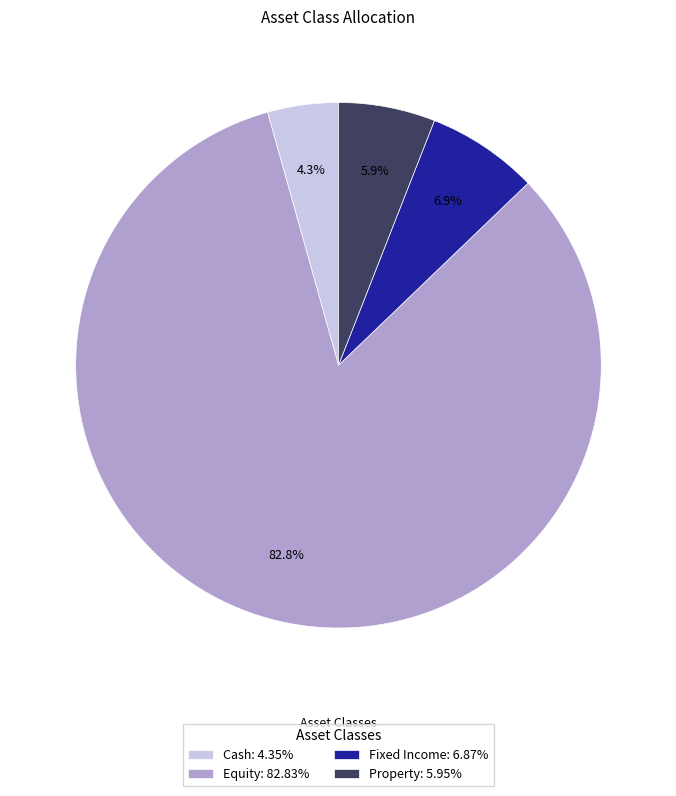

Which slice is the smallest?

Cash